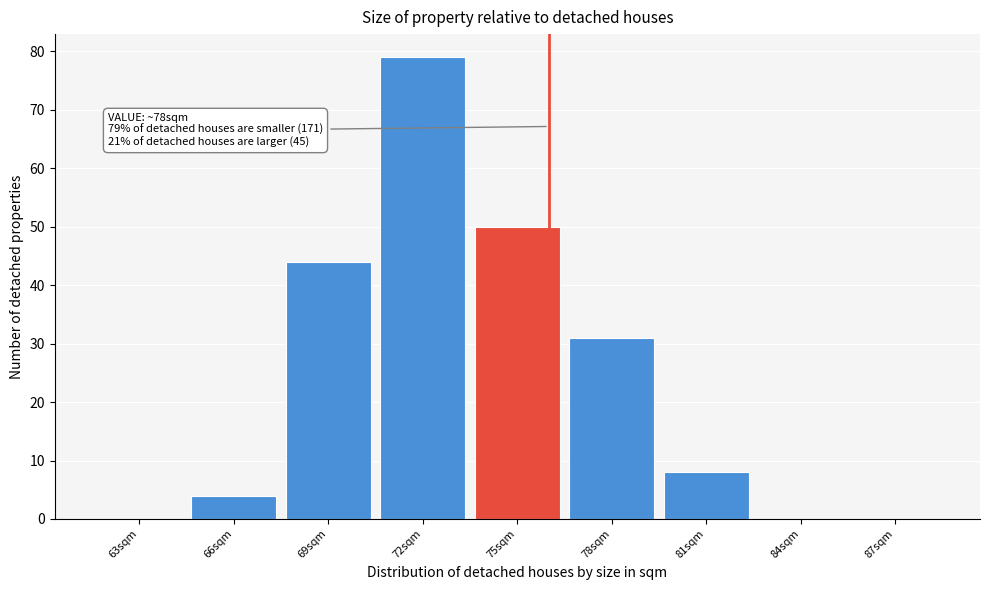

Reading left to right, what are all the values shown in this chart?

63sqm=0	66sqm=4	69sqm=44	72sqm=79	75sqm=50	78sqm=31	81sqm=8	84sqm=0	87sqm=0